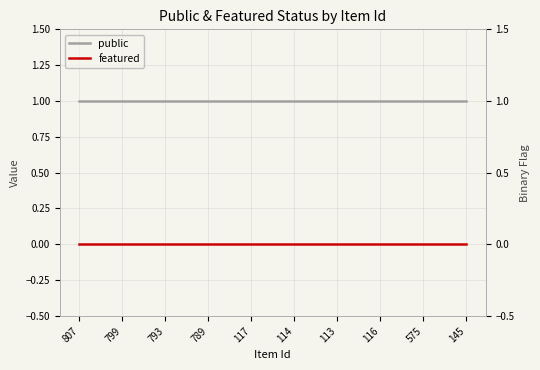

Which series changed the most between 807 and 799?

public